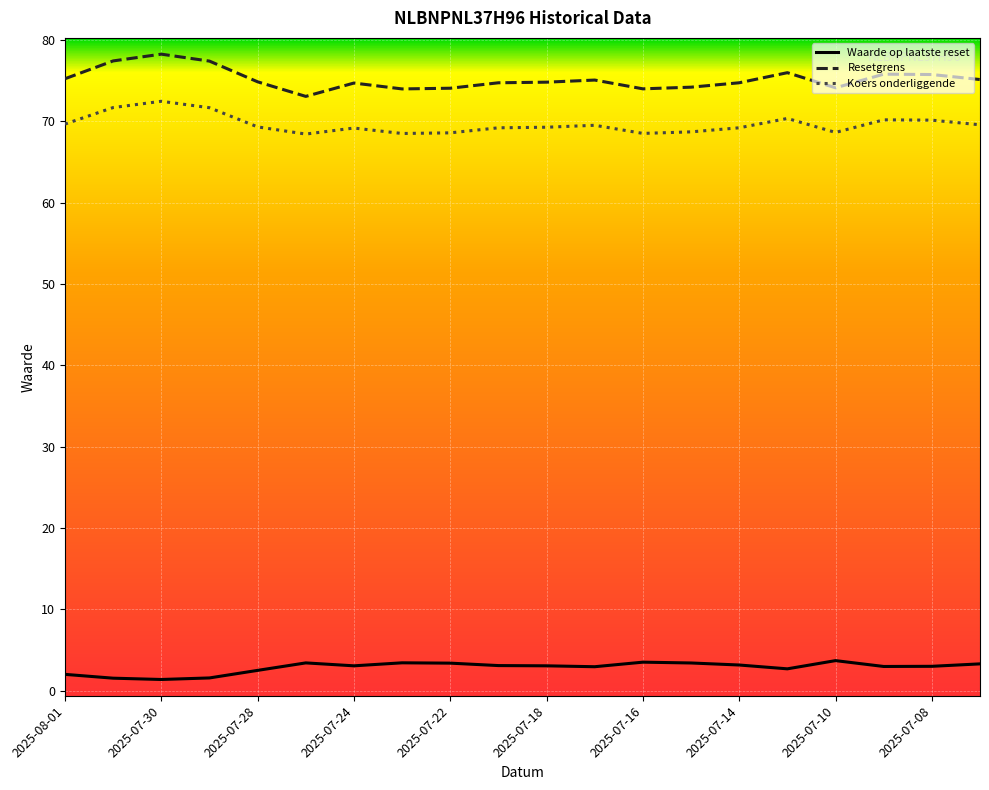

Is this an area chart (filled region under the line)?

No